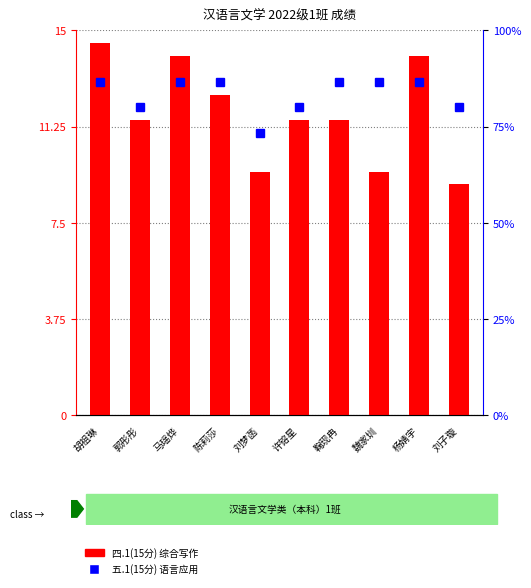

What is the label of the 4th bar from the right?

鞠现冉